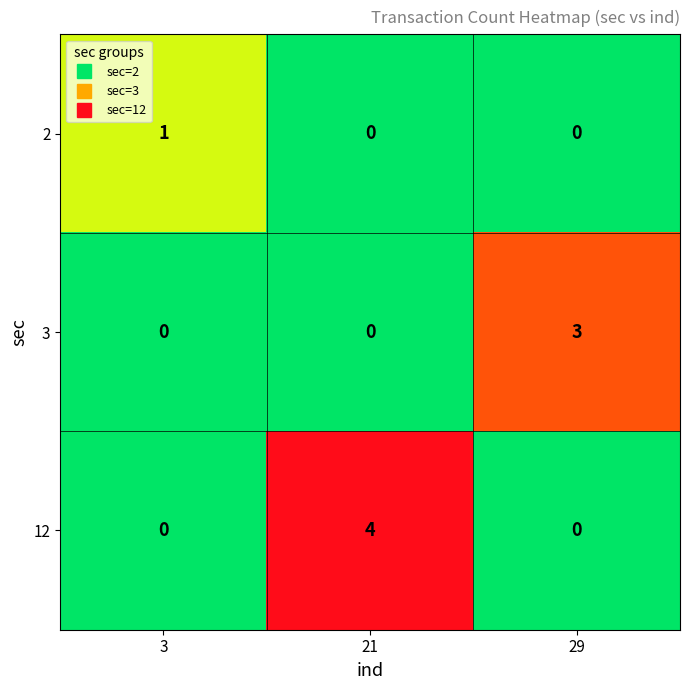

The 12 series shows 0 at 29. True or false?

True